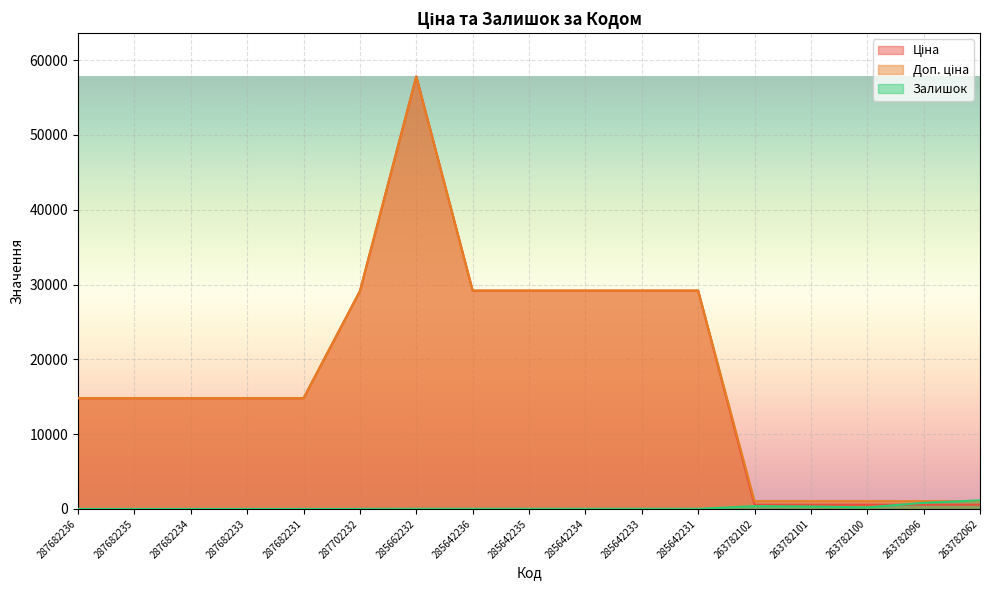

How many lines are shown in the chart?

3